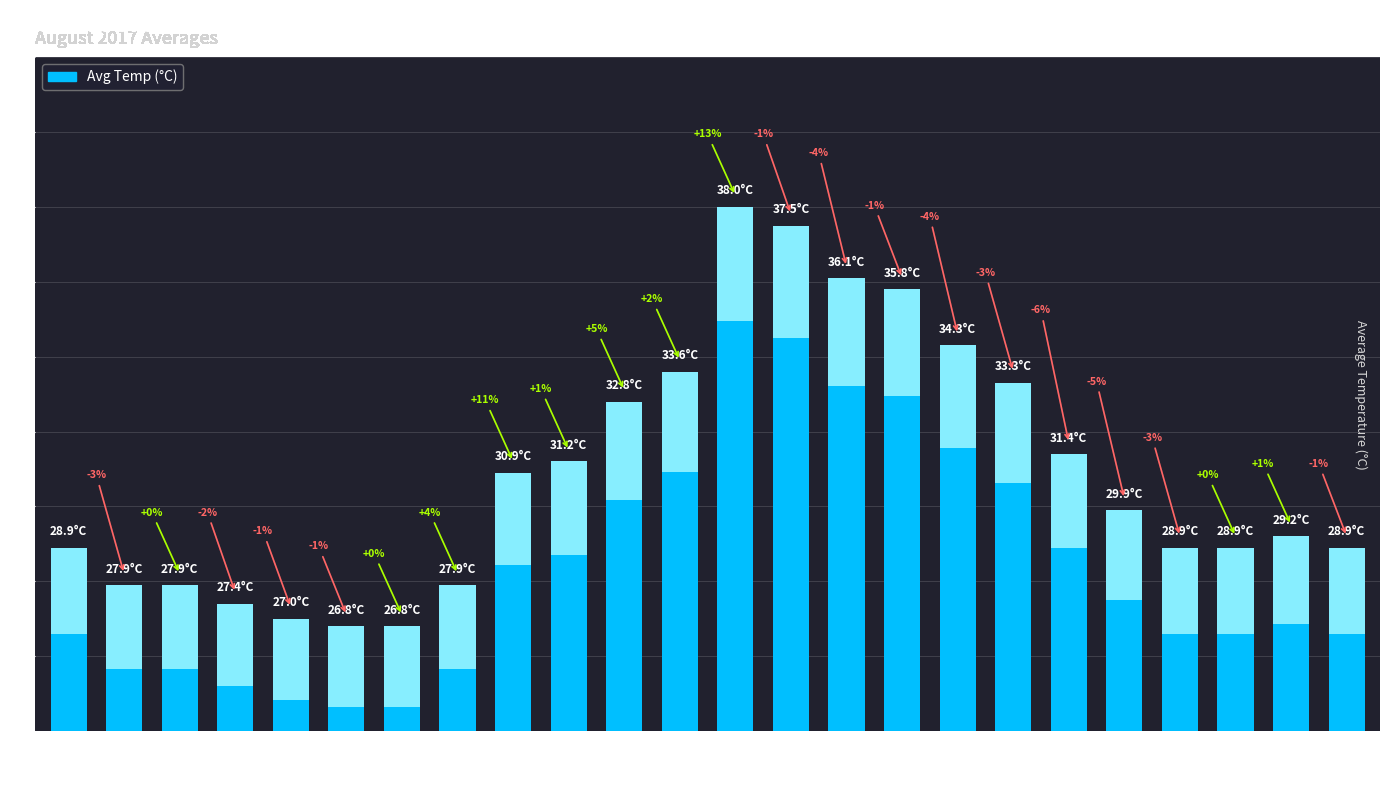

What is the difference between the values at 18:00 and 20:00?

2.5